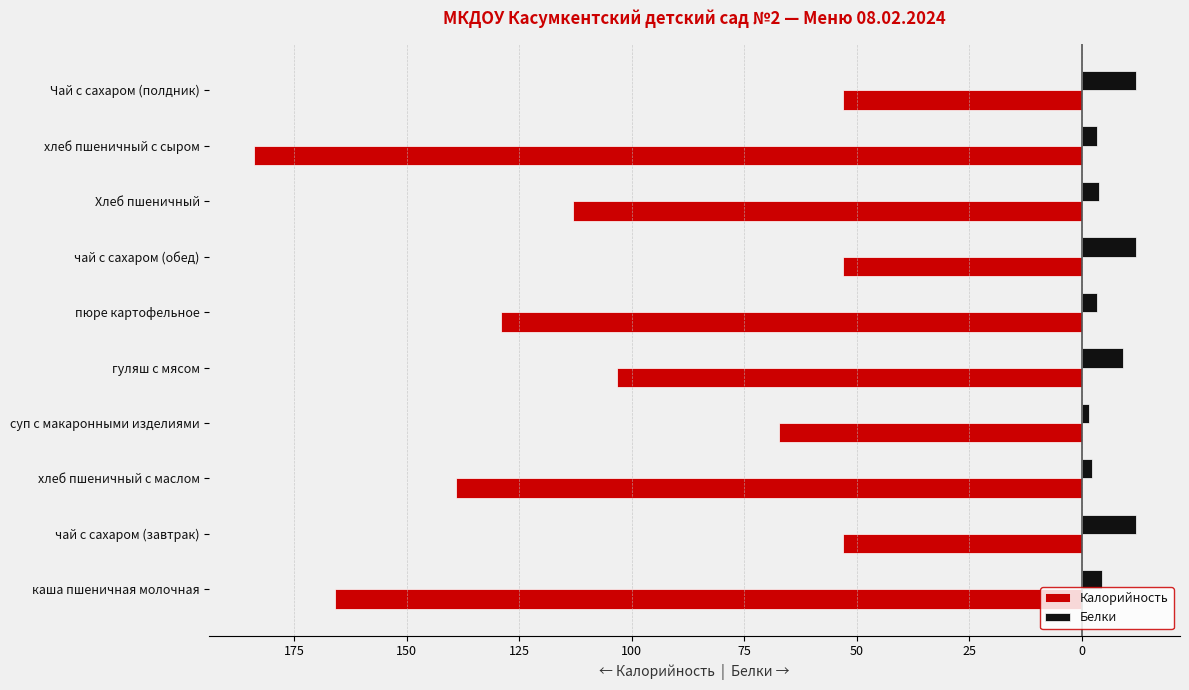

What is the sum of all Калорийность values?

-1060.8